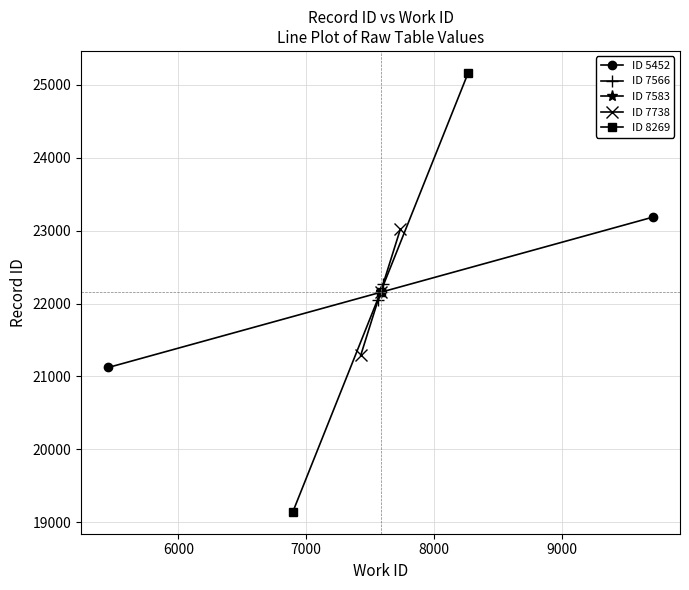

How many values in the ID 5452 series exceed 22154?

1